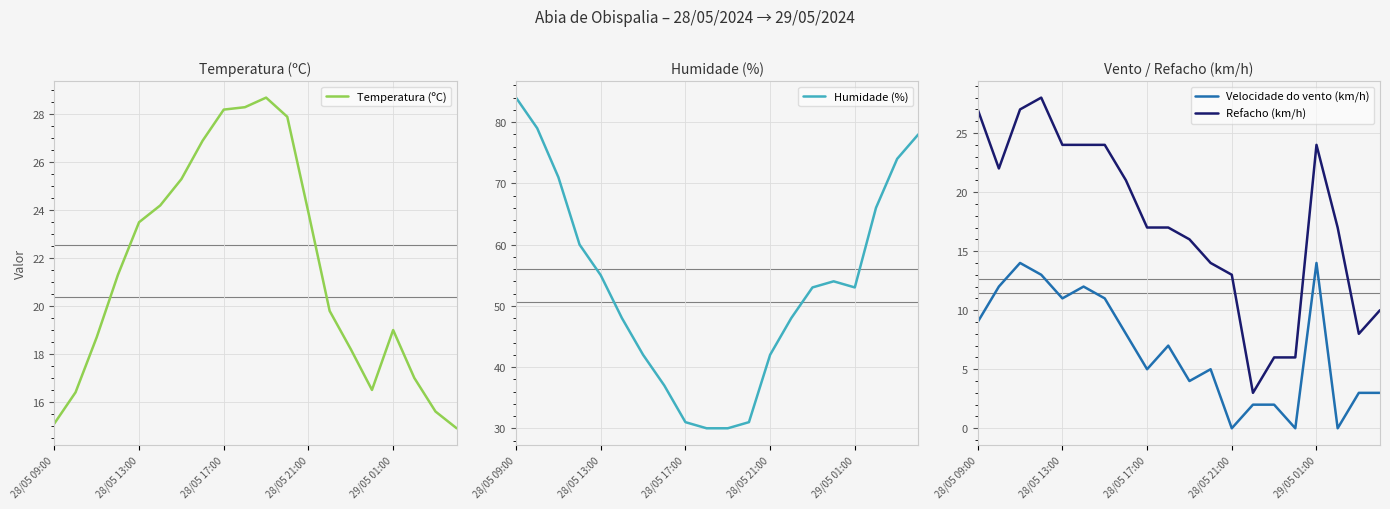

What is the minimum value for Refacho (km/h)?

3